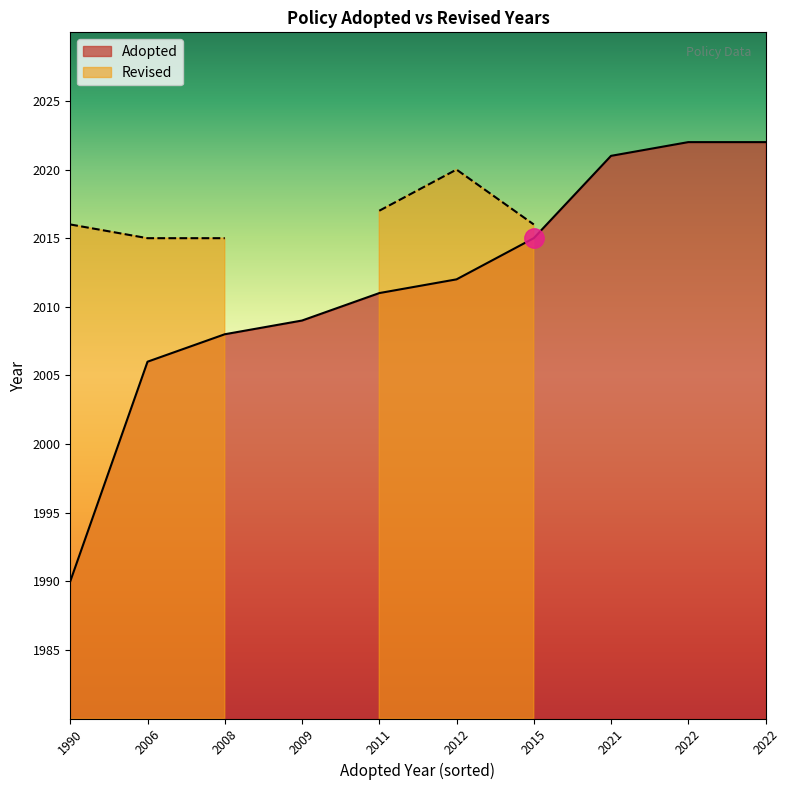

How many data points in Adopted are less than 2012?

5